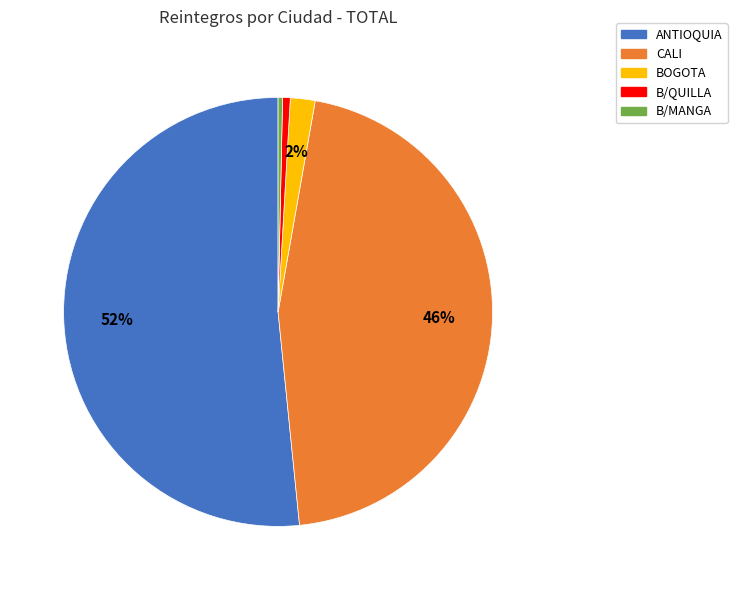

How many slices are in this pie chart?

5